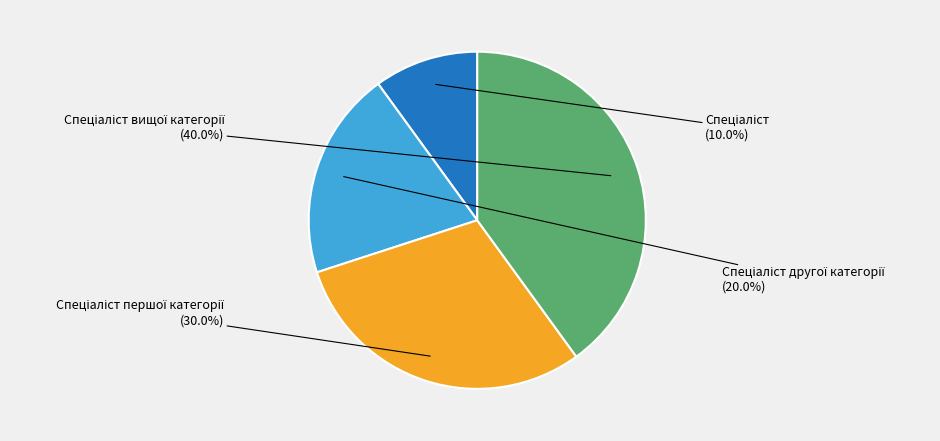

Is there a majority slice in this chart?

No